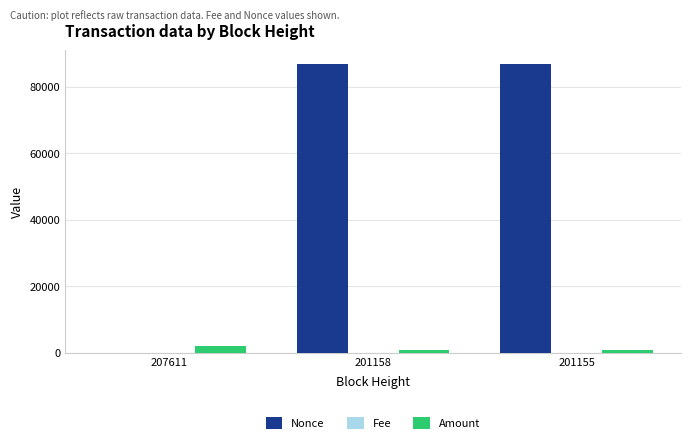

The Nonce series shows 50511.1 at 201158. True or false?

False